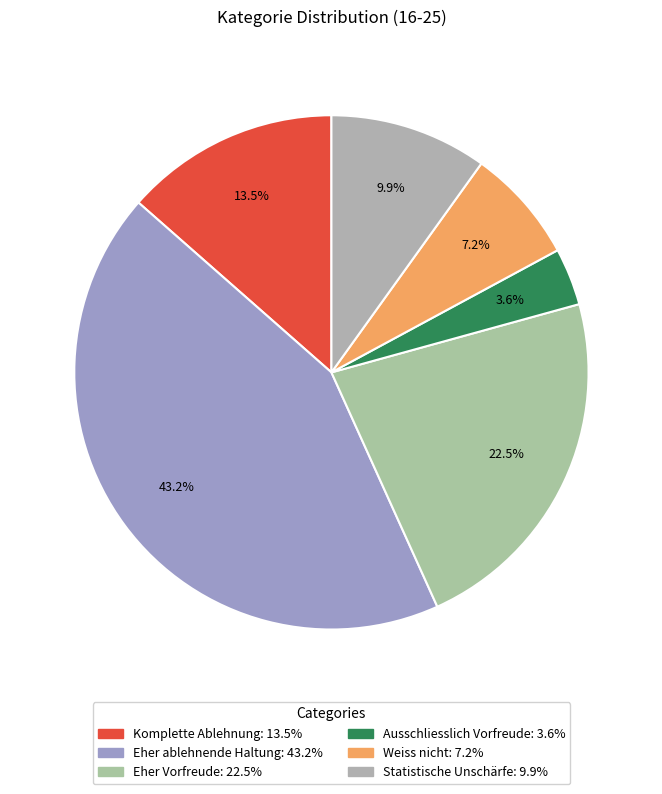

Is it true that Komplette Ablehnung is 6% of the pie?

False